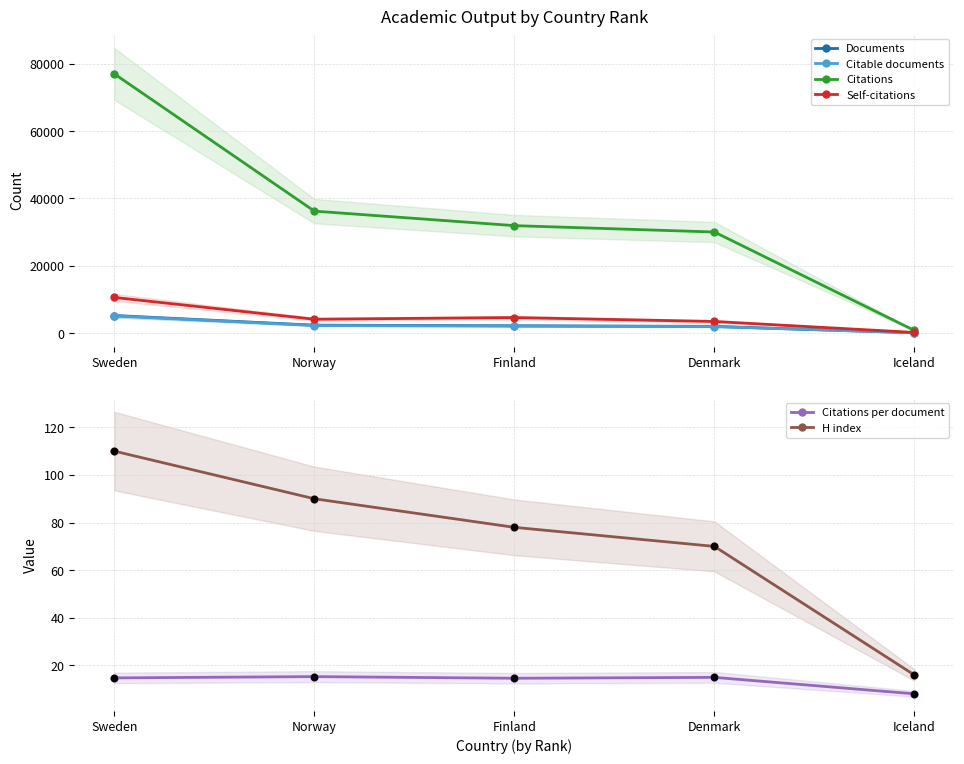

Which series has the widest spread of Y values?

Citations